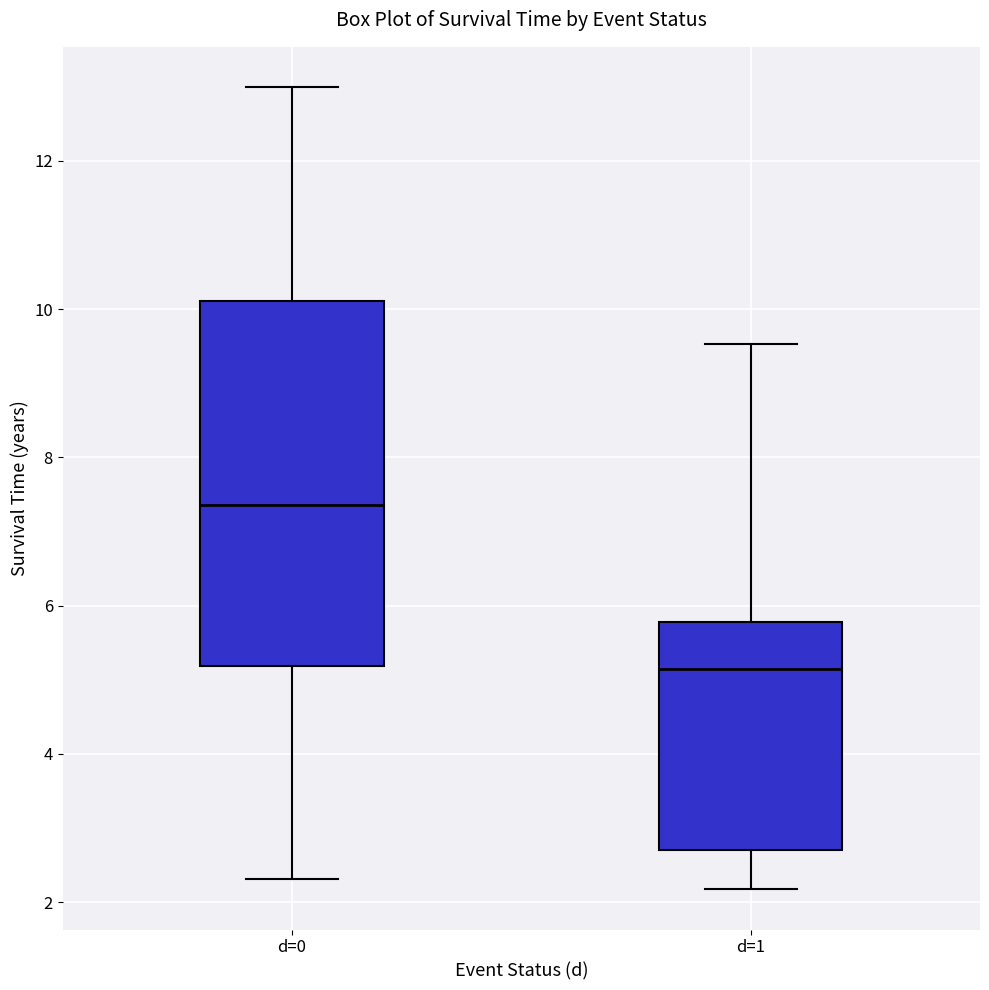

Which box is the tallest, from its lower edge to its upper edge?

d=0